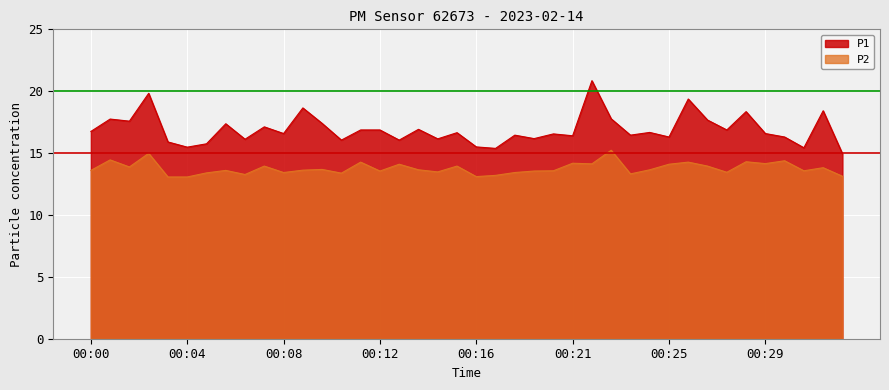

What is the total value across all series at 00:22?

35.0